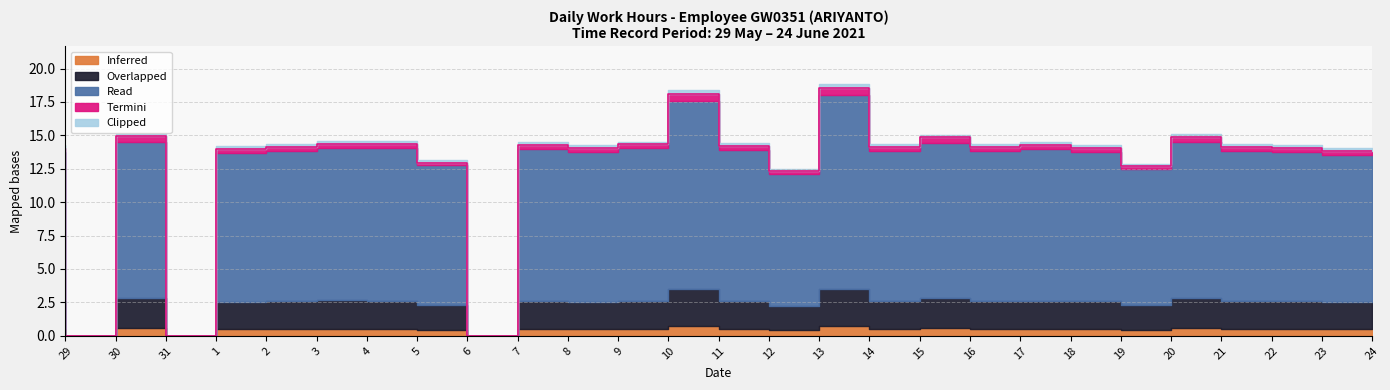

Reading left to right, what are all the values shown in this chart?

Read: 11.2	0.0	11.7	0.0	11.2	11.2	11.3	11.5	10.4	0.0	11.4	11.3	11.4	14.1	11.3	9.9	14.6	11.2	11.7	11.2	11.4	11.2	10.2	11.7	11.2	11.2	11.0
Overlapped: 2.1	0.0	2.2	0.0	2.0	2.1	2.2	2.1	1.9	0.0	2.1	2.0	2.1	2.8	2.1	1.8	2.8	2.1	2.2	2.1	2.1	2.1	1.9	2.2	2.1	2.1	2.0
Inferred: 0.5	0.0	0.6	0.0	0.5	0.5	0.5	0.5	0.4	0.0	0.5	0.5	0.5	0.7	0.5	0.4	0.7	0.5	0.6	0.5	0.5	0.5	0.4	0.6	0.5	0.5	0.5
Termini: 0.3	0.0	0.4	0.0	0.3	0.3	0.3	0.3	0.2	0.0	0.3	0.3	0.3	0.5	0.3	0.2	0.5	0.3	0.4	0.3	0.3	0.3	0.2	0.4	0.3	0.3	0.3
Clipped: 0.2	0.0	0.2	0.0	0.2	0.2	0.2	0.2	0.2	0.0	0.2	0.2	0.2	0.3	0.2	0.2	0.3	0.2	0.2	0.2	0.2	0.2	0.2	0.2	0.2	0.2	0.2